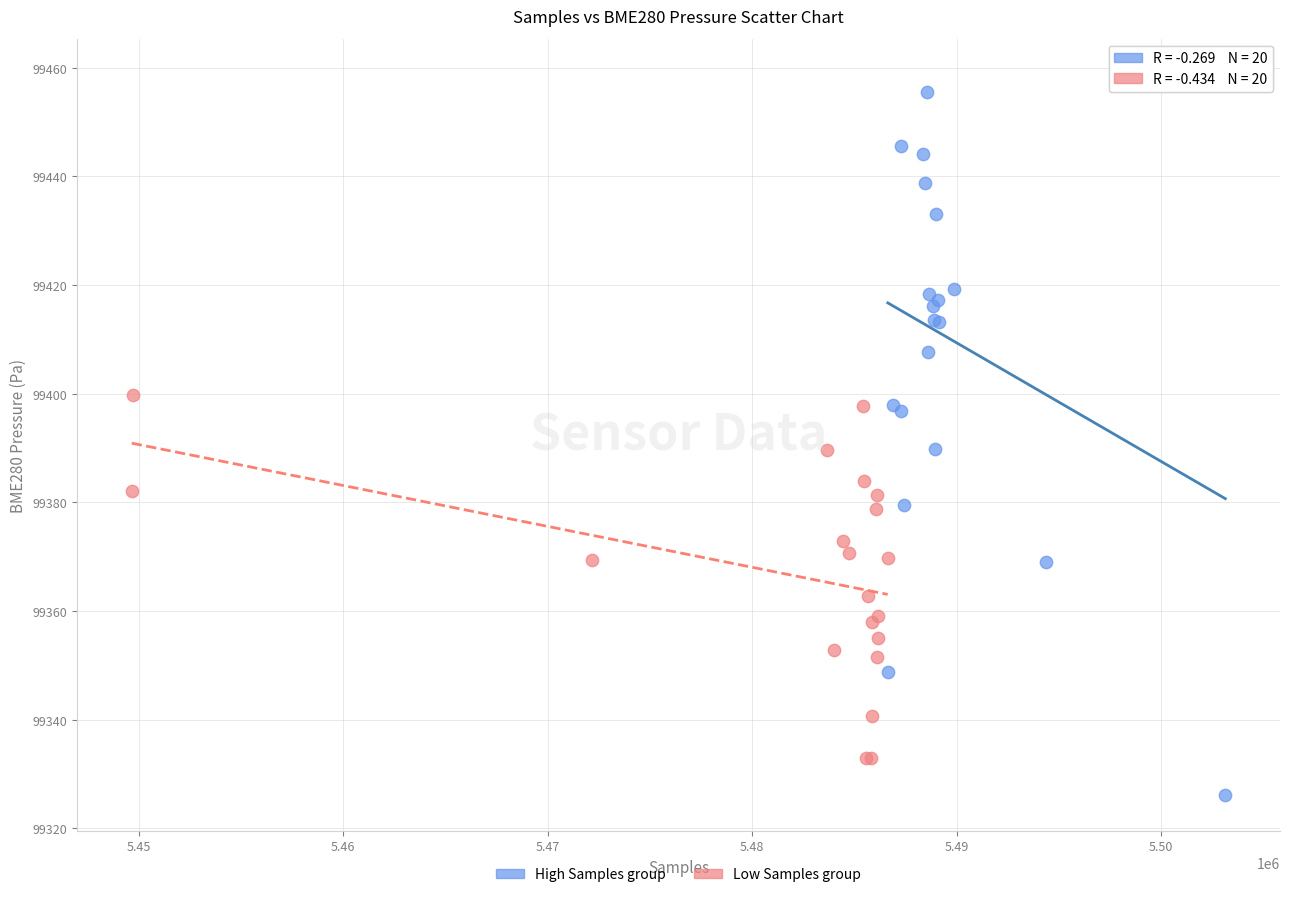

Which series reaches the maximum Y coordinate?

High Samples group